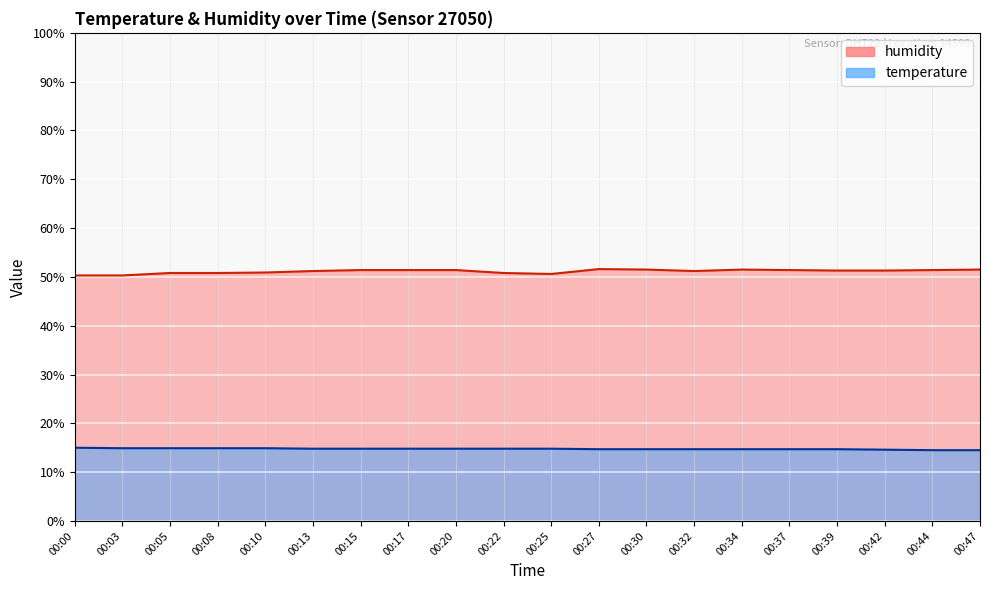

List the labels in order of temperature value, smallest first.

00:44, 00:47, 00:42, 00:27, 00:30, 00:32, 00:34, 00:37, 00:39, 00:13, 00:15, 00:17, 00:20, 00:22, 00:25, 00:03, 00:05, 00:08, 00:10, 00:00